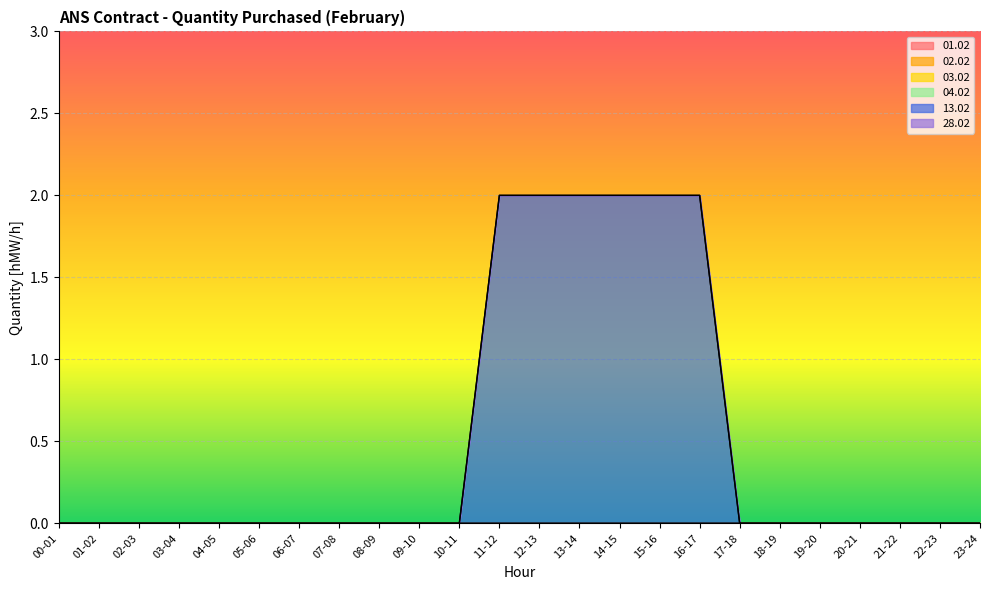

True or false: 13.02 and 04.02 intersect in this chart.

False